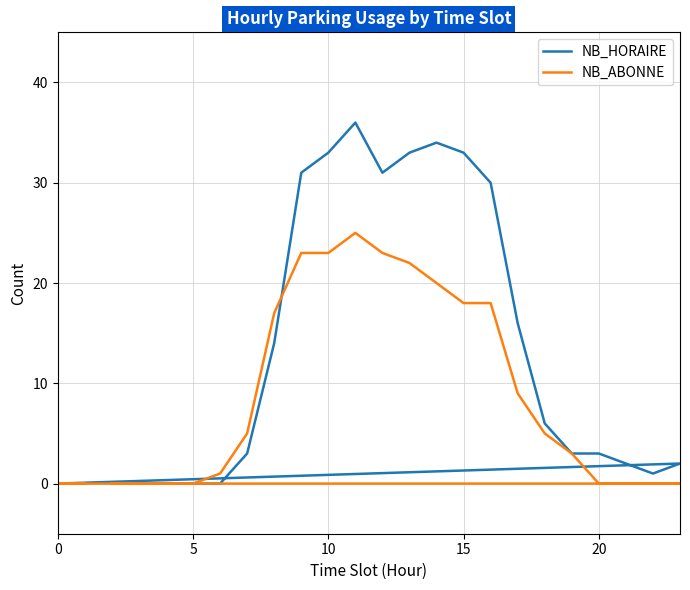

After their last crossing, which series has the higher values: NB_HORAIRE or NB_ABONNE?

NB_HORAIRE